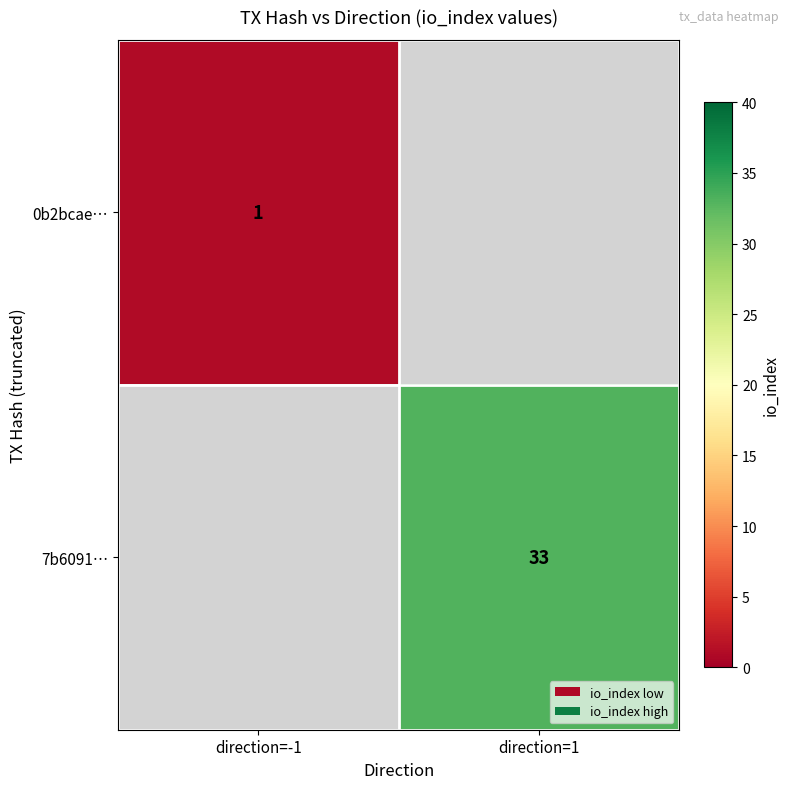

The 7b6091… series shows 22 at direction=1. True or false?

False